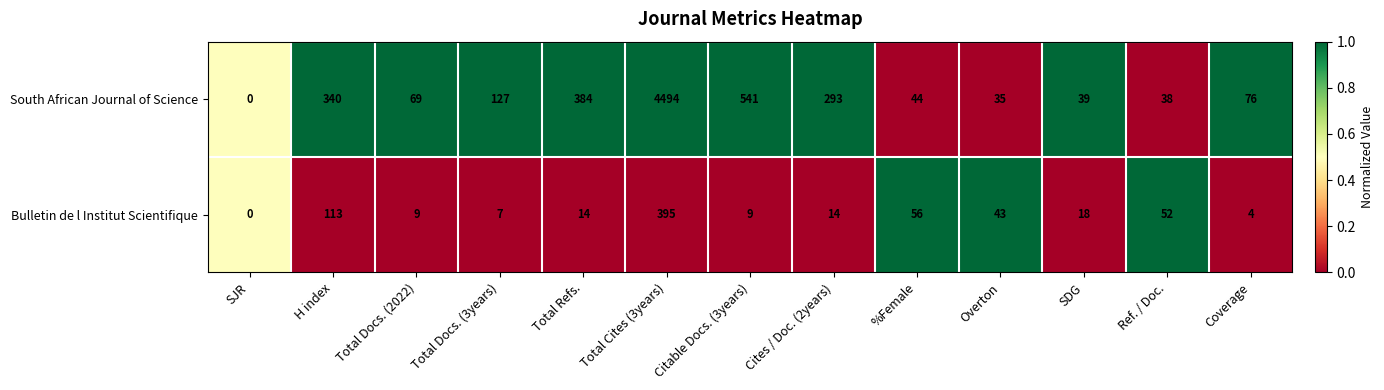

Which series has the widest spread of values?

South African Journal of Science